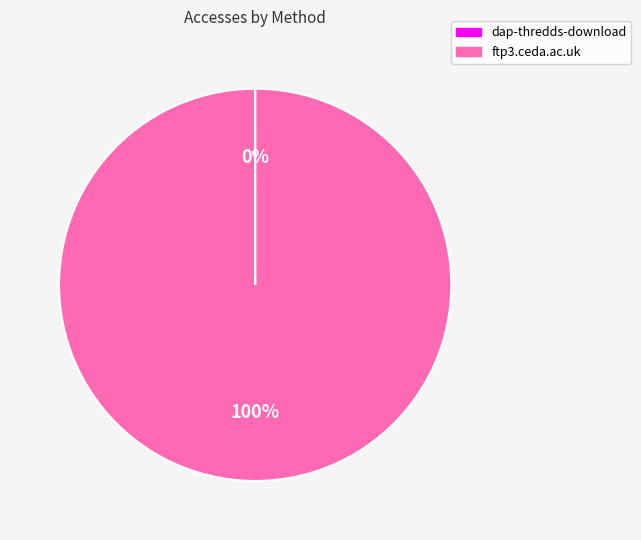

Which slice is the largest?

ftp3.ceda.ac.uk